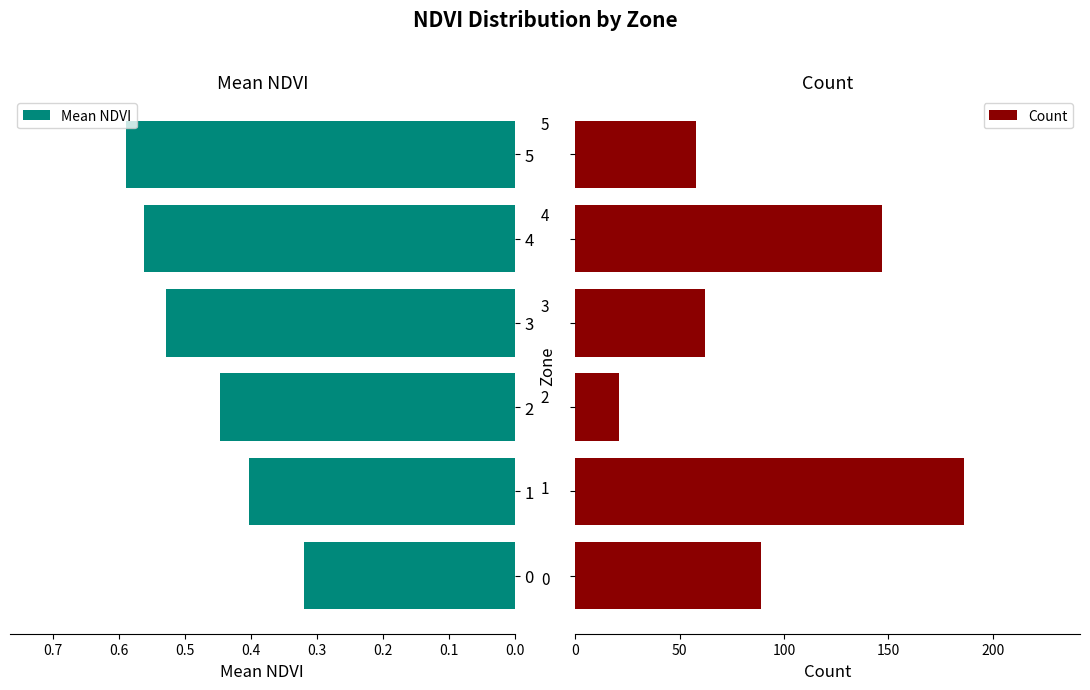

How many series are shown in this chart?

2